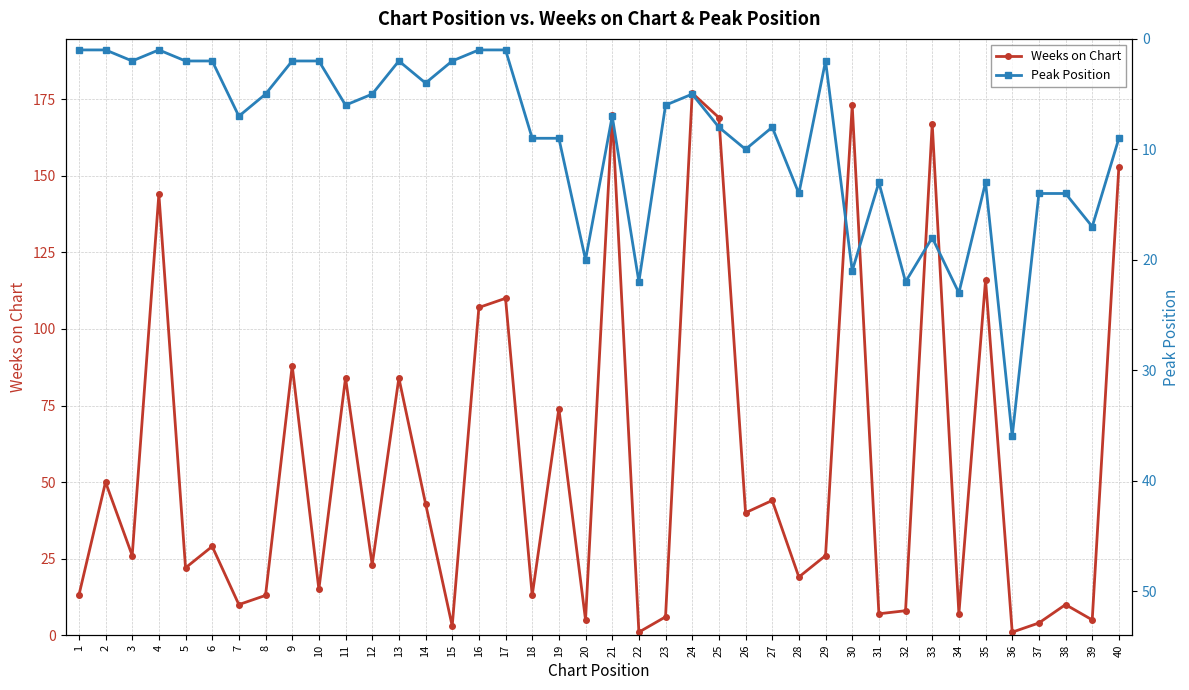

How many interior local valleys does the Weeks on Chart series have?

15